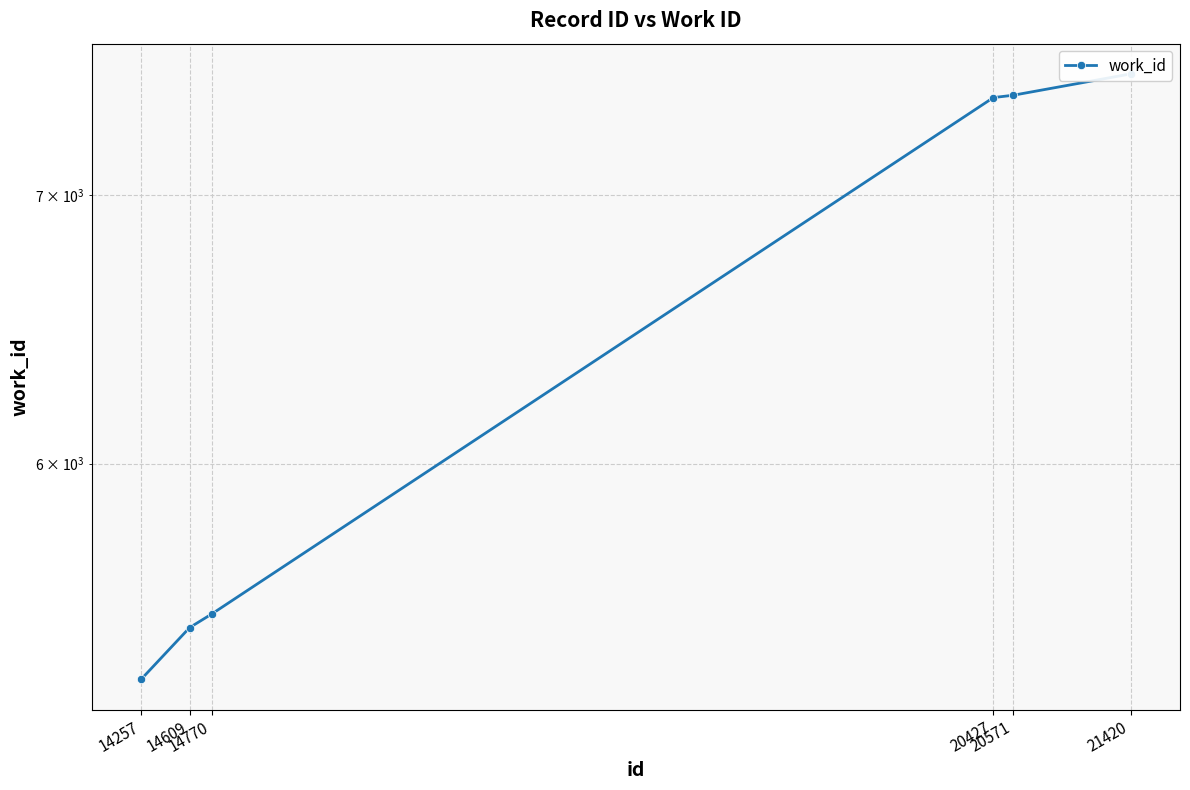

Which label corresponds to the smallest value in the chart?

14257